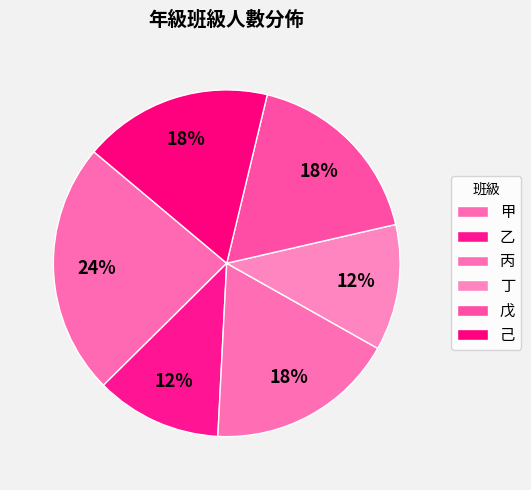

What is the ratio of the value at 丙 to the value at 乙?

1.5